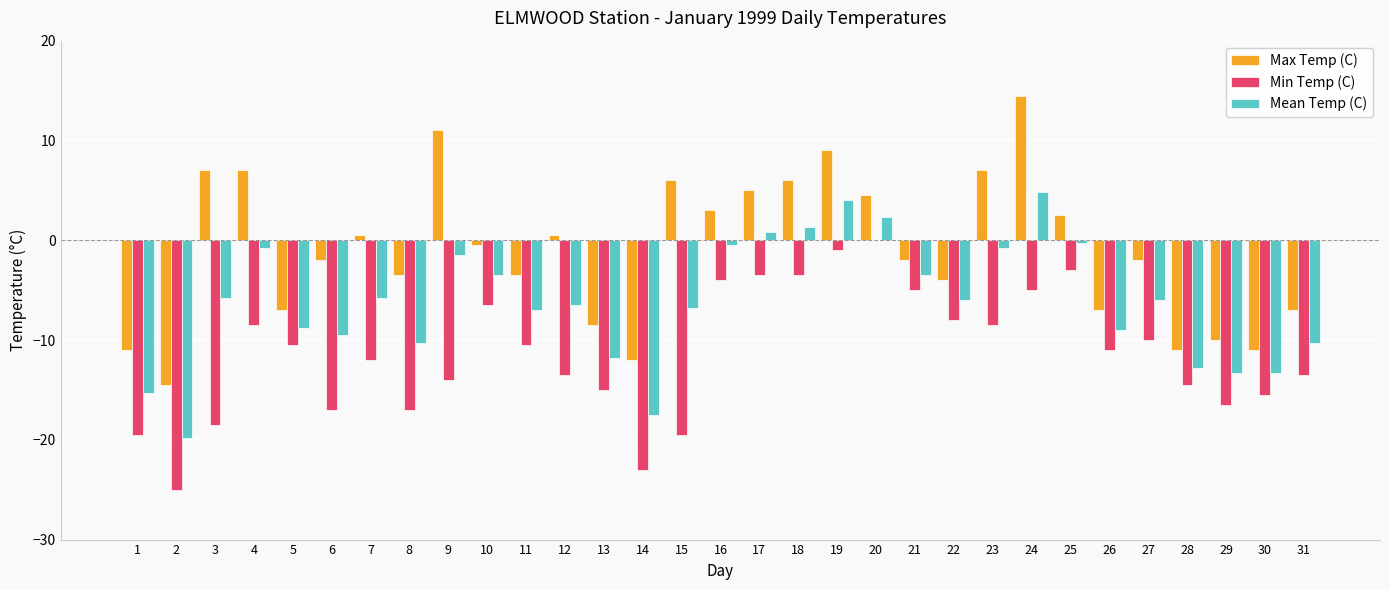

At which category does the chart reach its peak across all series?

24